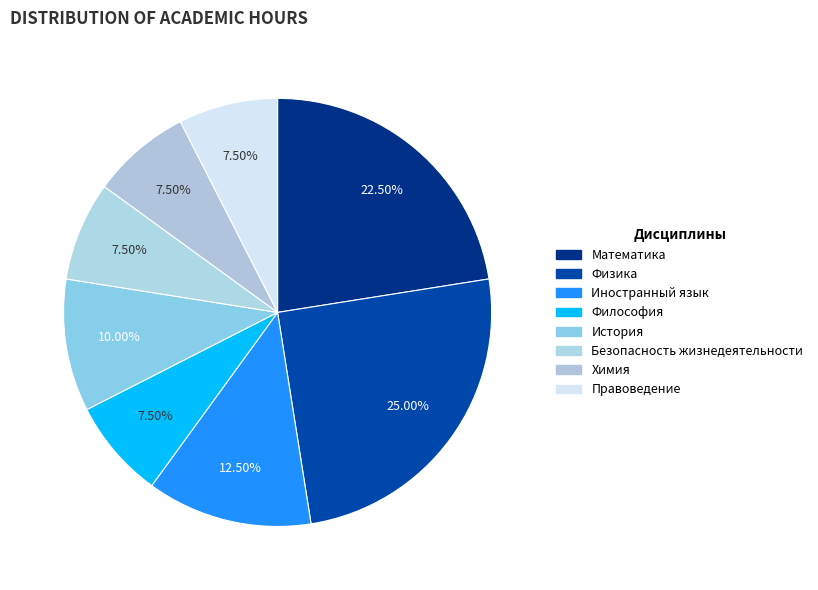

How many segments does this pie chart have?

8